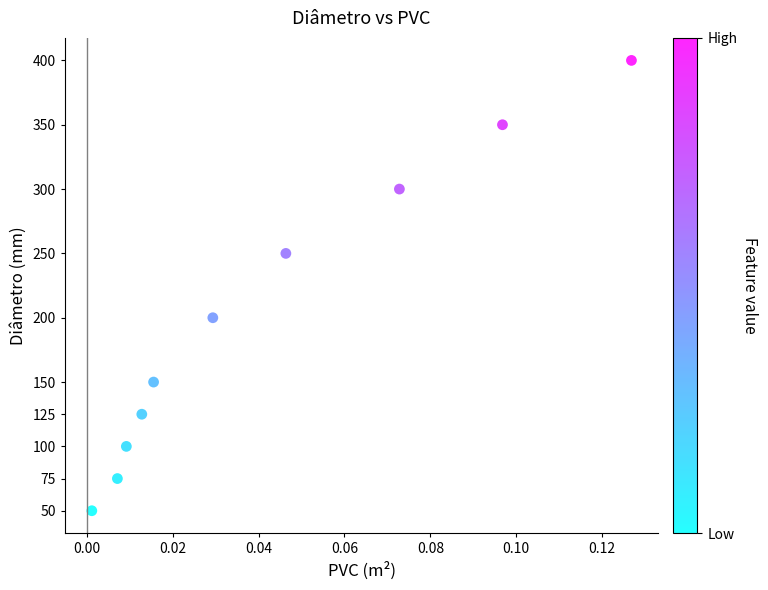

What is the average Y value?

200